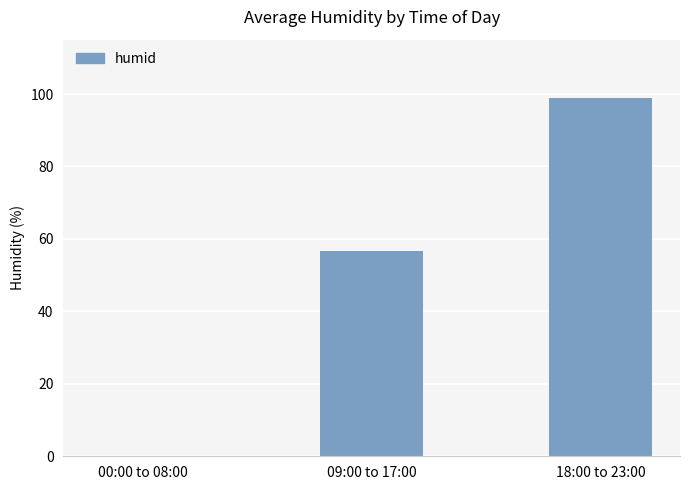

Reading right to left, transcribe all the data shown in this chart.

18:00 to 23:00=99.0	09:00 to 17:00=56.7	00:00 to 08:00=0.0